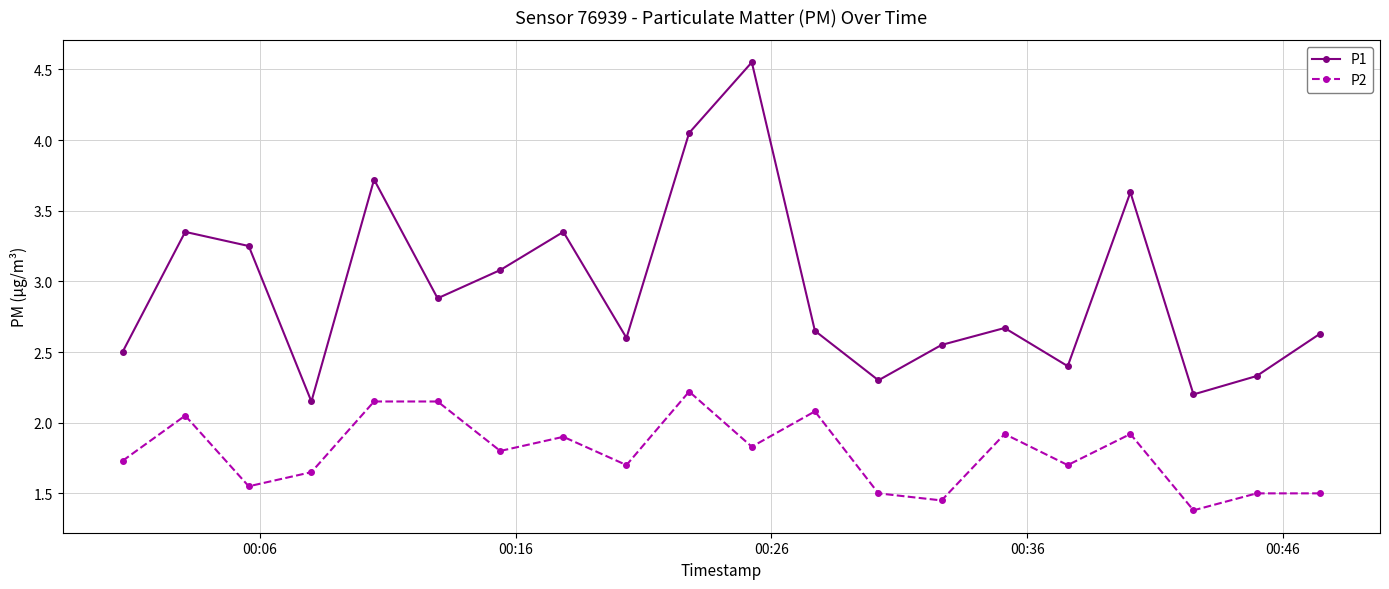

What are all the series names shown in the legend?

P1, P2